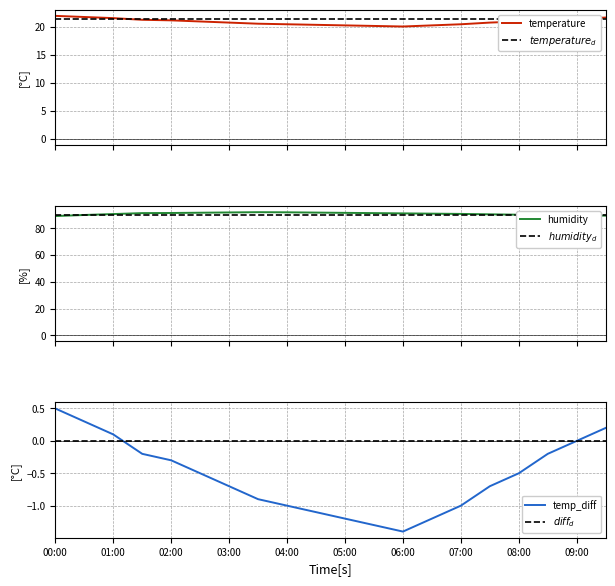

True or false: $diff_d$ and $humidity_d$ cross at least once.

False